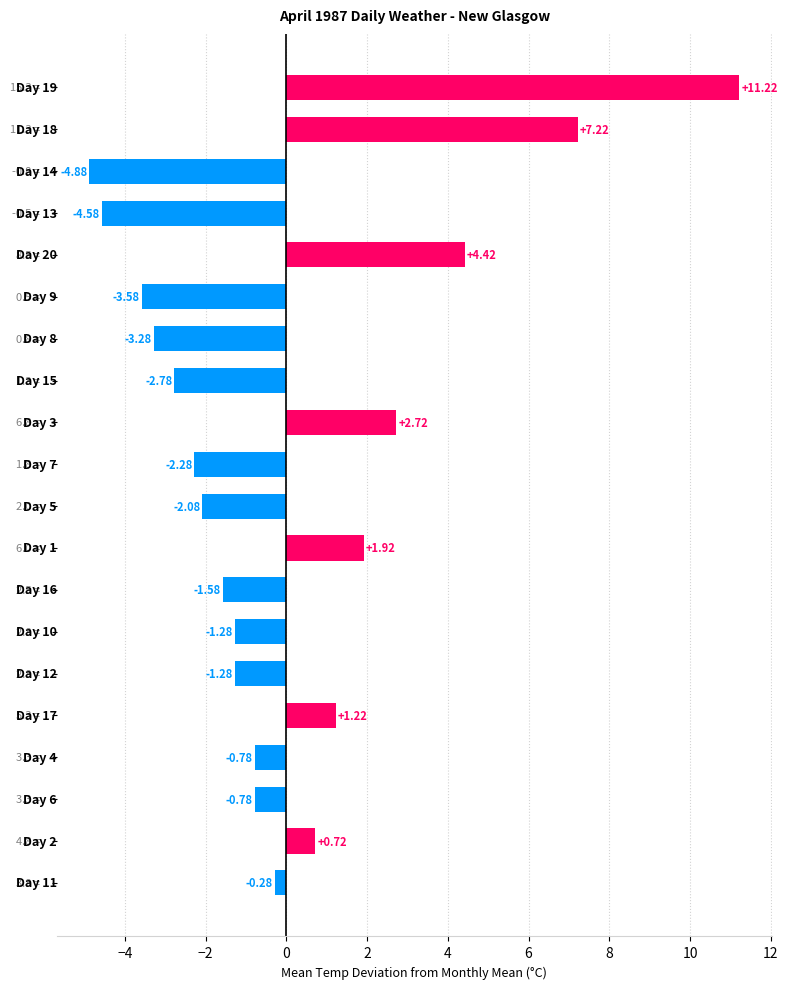

Does the chart contain any negative values?

Yes